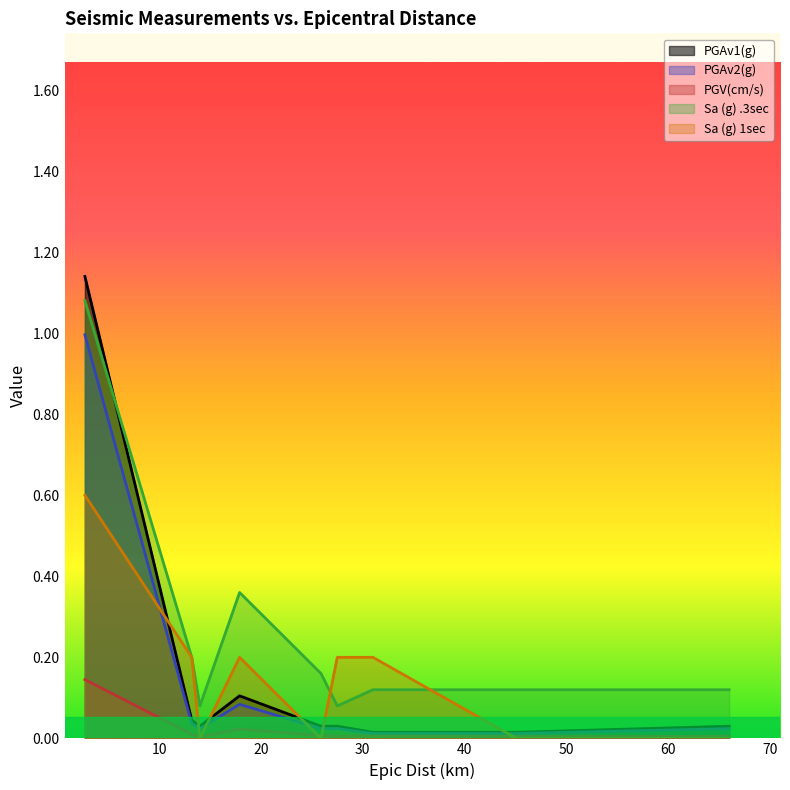

Which series has the largest range (max minus min)?

PGAv1(g)